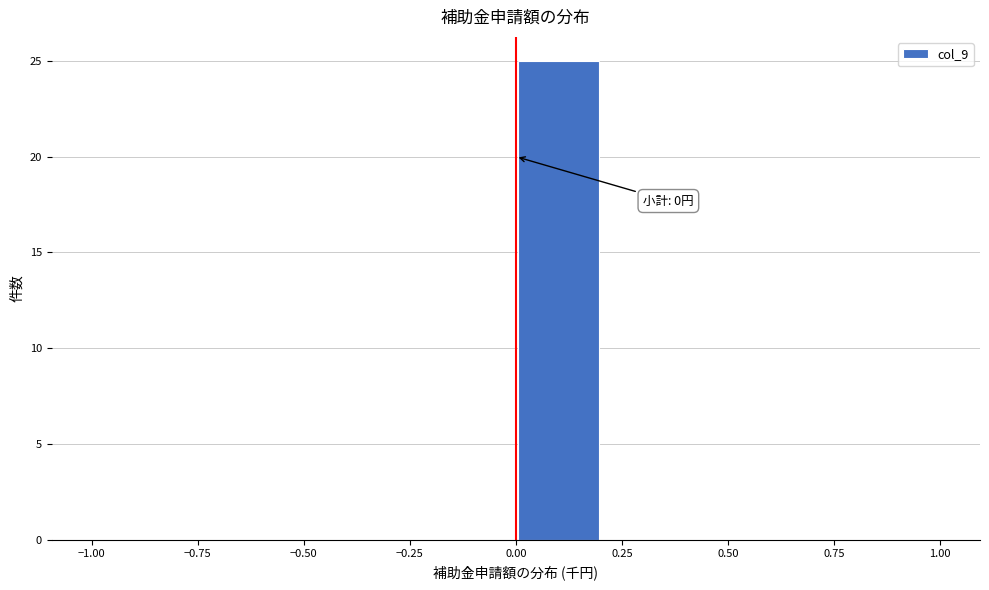

Over which range of the x-axis is the bar tallest?

0.0 to 0.2